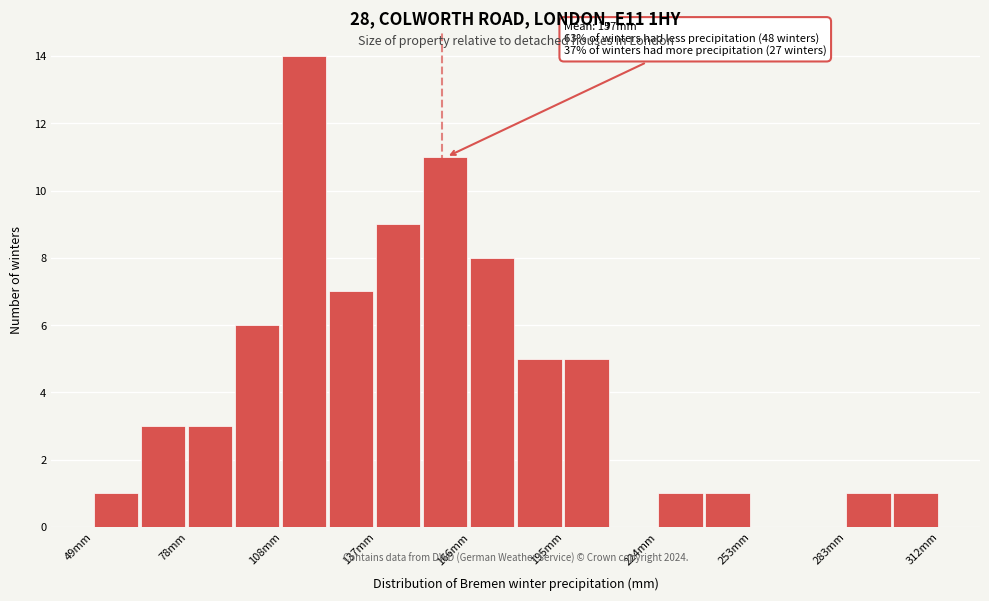

Read against the x-axis, roughly where is the centre of the tallest bar?

115